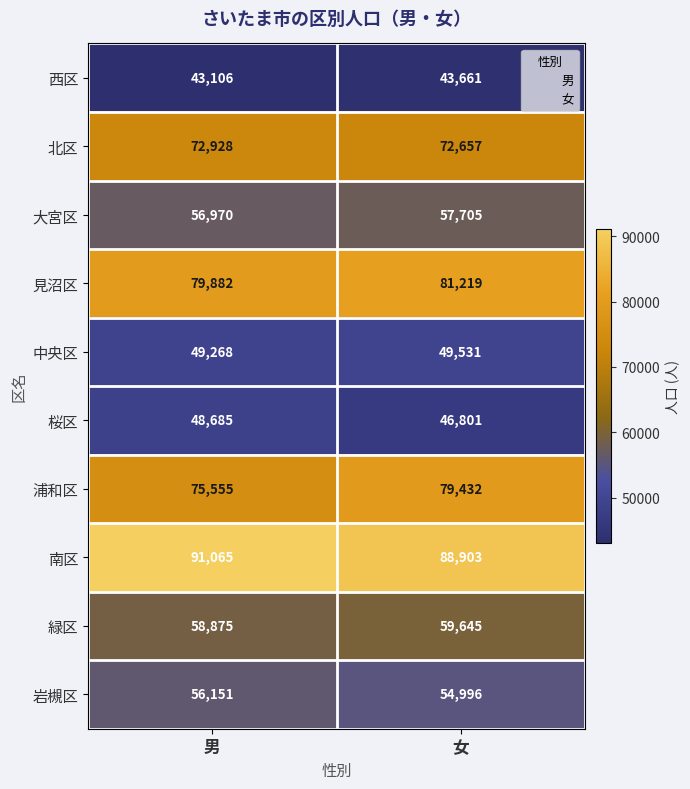

List the series in order of their peak value, lowest first.

西区, 桜区, 中央区, 岩槻区, 大宮区, 緑区, 北区, 浦和区, 見沼区, 南区